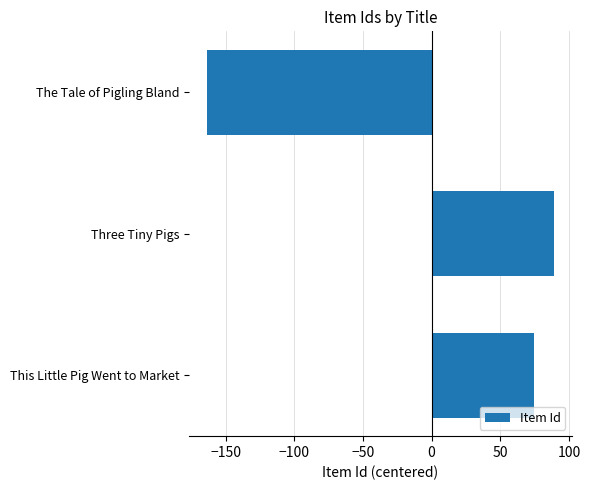

What is the greatest value displayed?

89.3